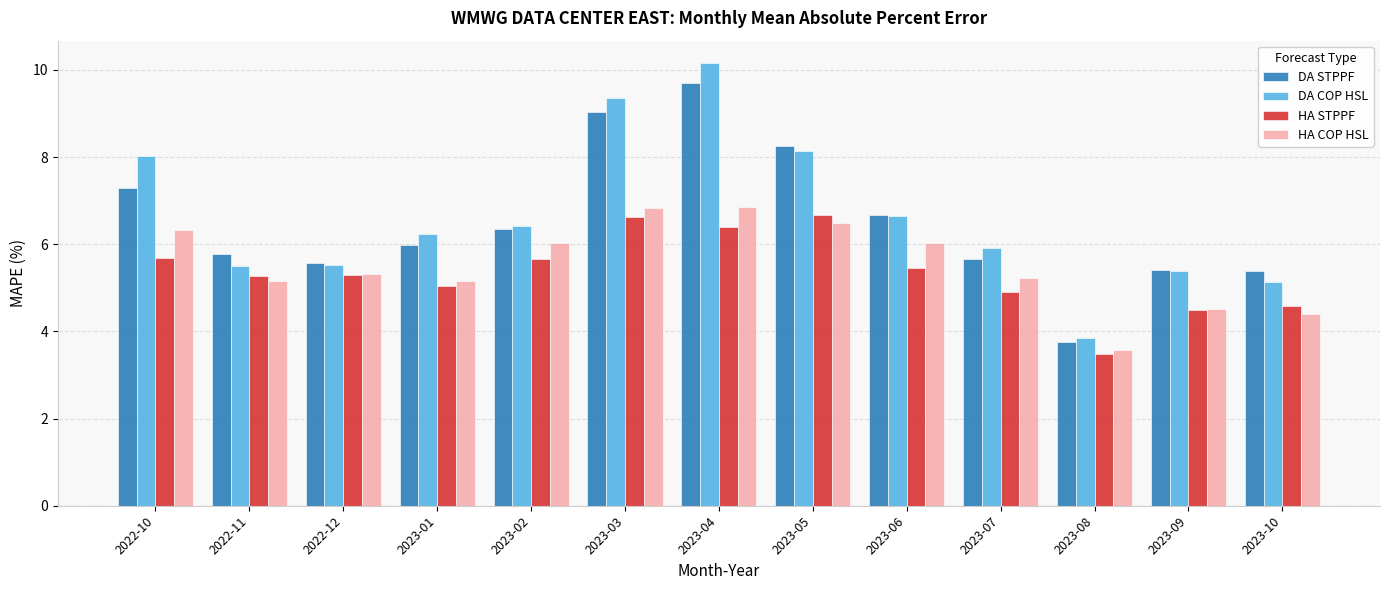

At which label does DA STPPF reach its peak?

2023-04